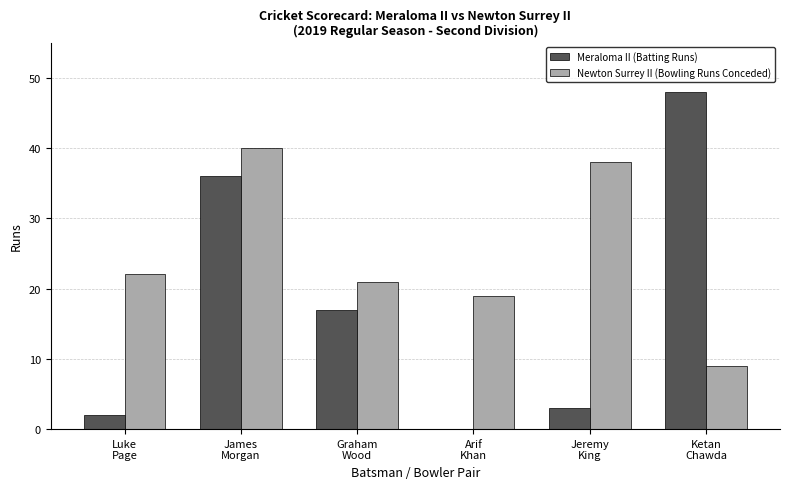

What is the sum of all Meraloma II (Batting Runs) values?

106